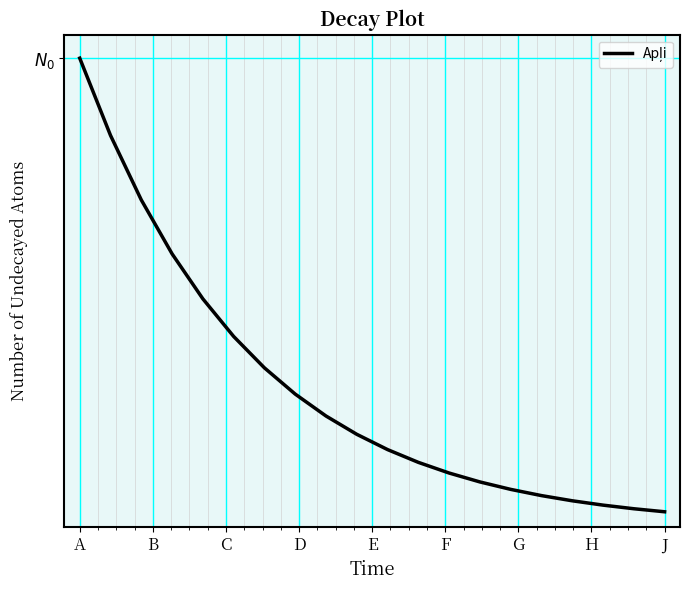

Reading left to right, what are all the values shown in this chart?

100.0	83.5	69.8	58.3	48.7	40.7	34.0	28.4	23.7	19.8	16.5	13.8	11.5	9.6	8.0	6.7	5.6	4.7	3.9	3.3